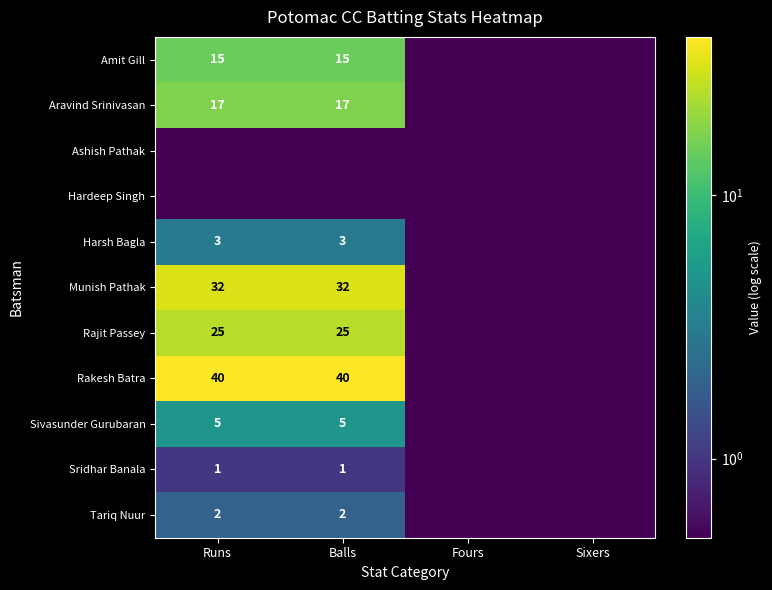

True or false: Rajit Passey has a value of 44.0 at Balls.

False